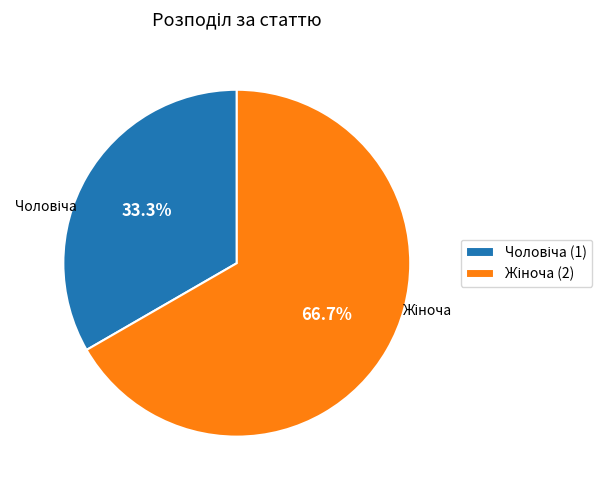

Is there a majority slice in this chart?

Yes